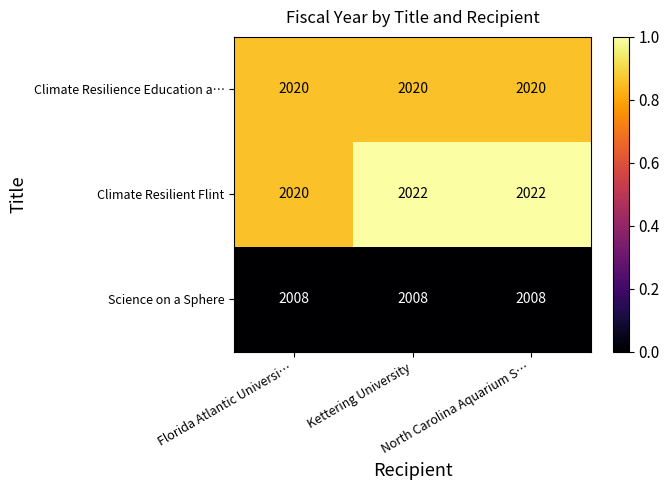

List the series in order of their peak value, lowest first.

Science on a Sphere, Climate Resilience Education a…, Climate Resilient Flint